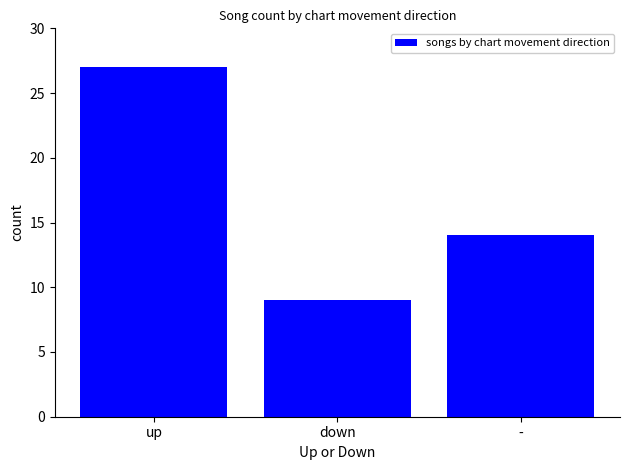

Rank the categories by value from highest to lowest.

up, -, down